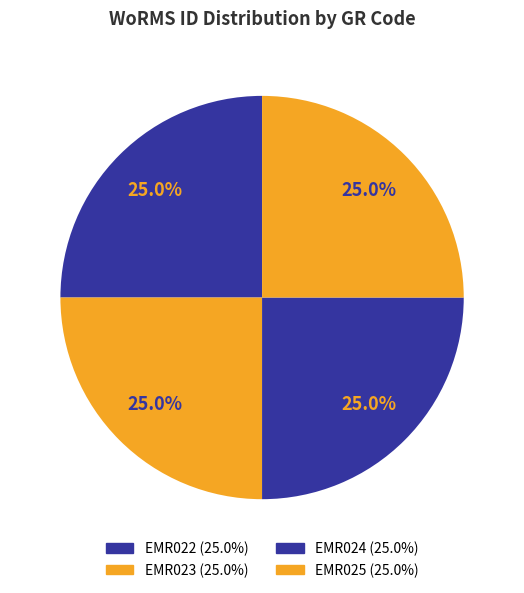

Is it true that EMR022 is 11% of the pie?

False